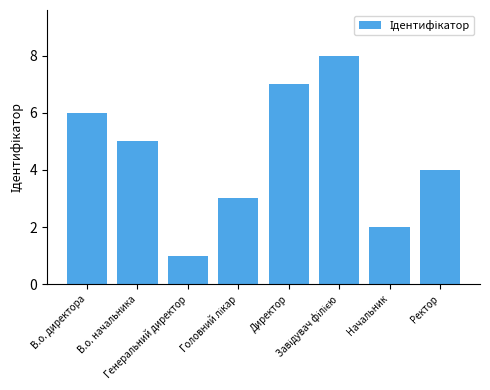

Reading right to left, transcribe all the data shown in this chart.

4	2	8	7	3	1	5	6